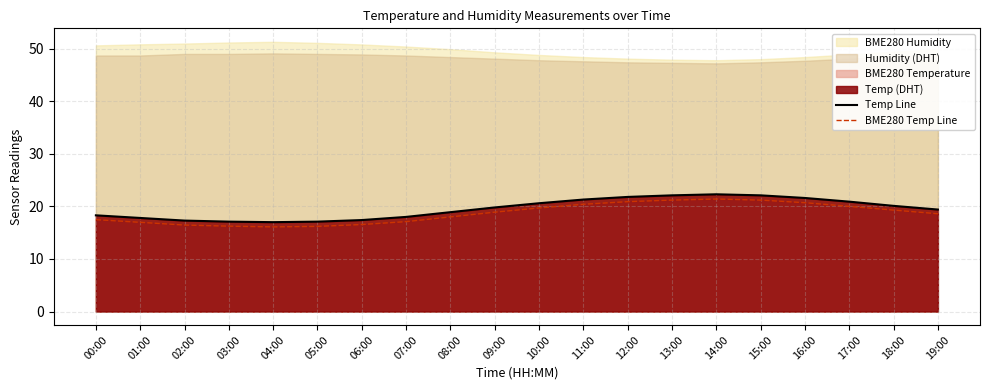

In Temp Line, how many points are higher than both neighbors (excluding endpoints)?

1